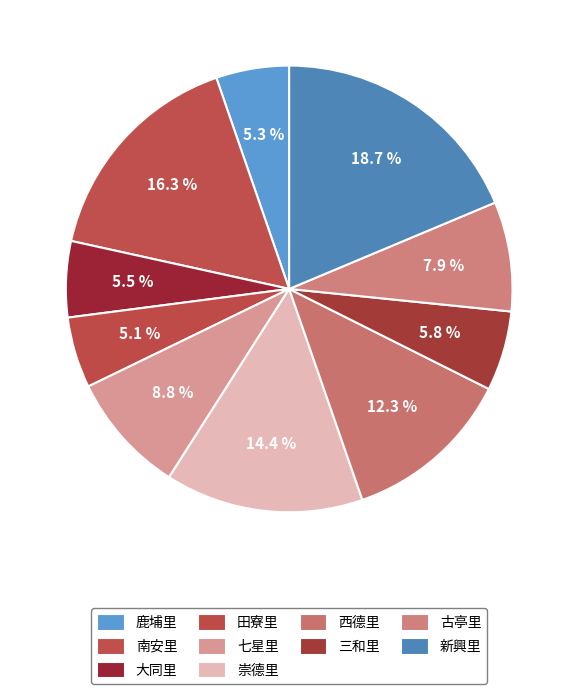

True or false: 大同里 accounts for 6% of the total.

True